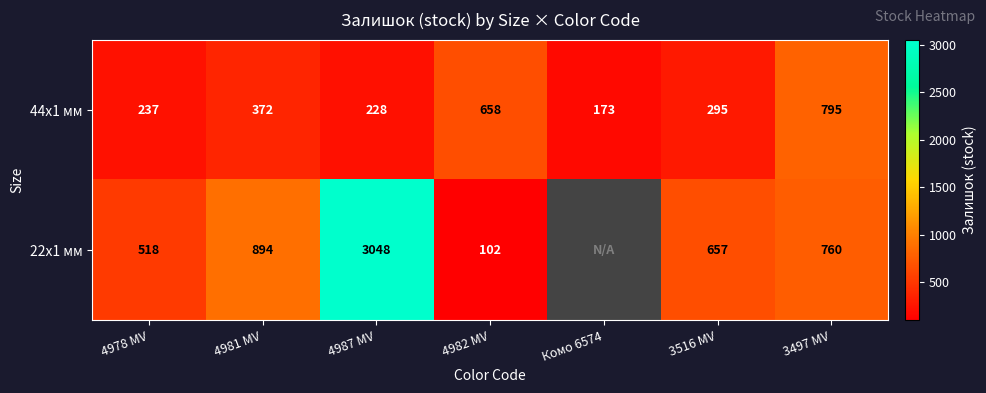

Which label corresponds to the smallest value in the chart?

Комо 6574